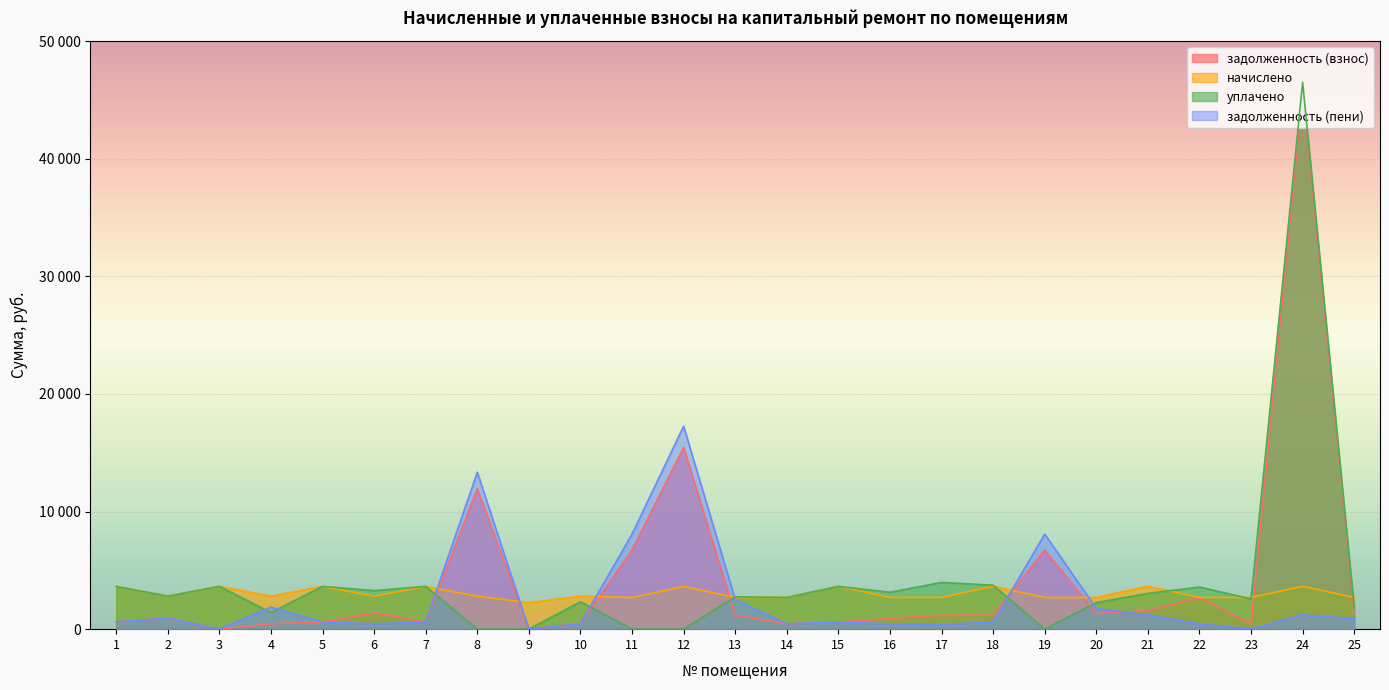

How many intersections are there between задолженность (взнос) and начислено?

8